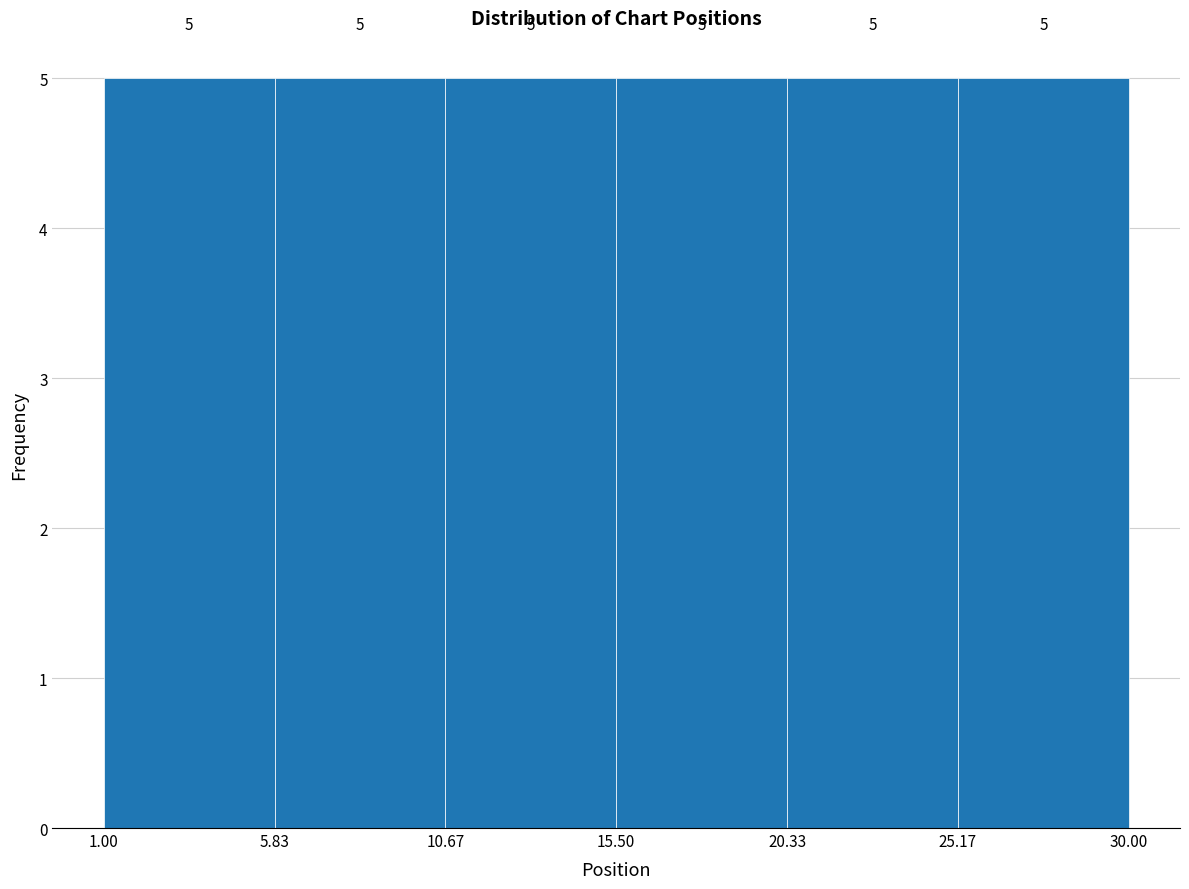

How tall is the bar that spans 1.00 to 5.83 on the x-axis?

5